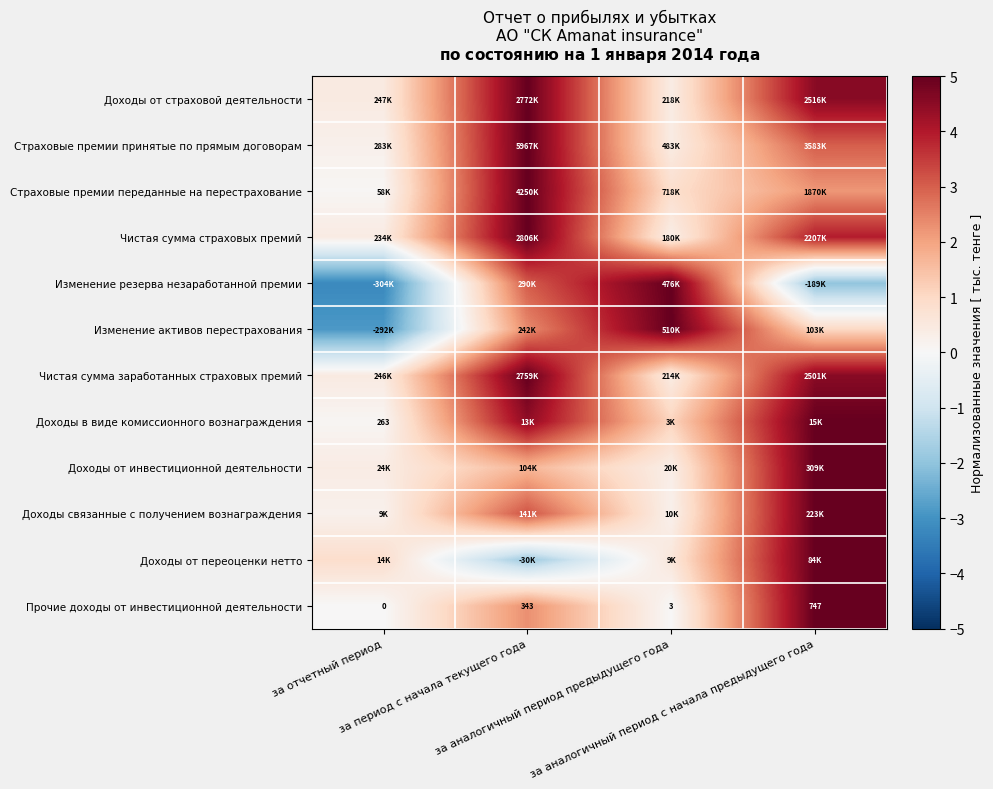

At how many categories does at least one series exceed 1?

3